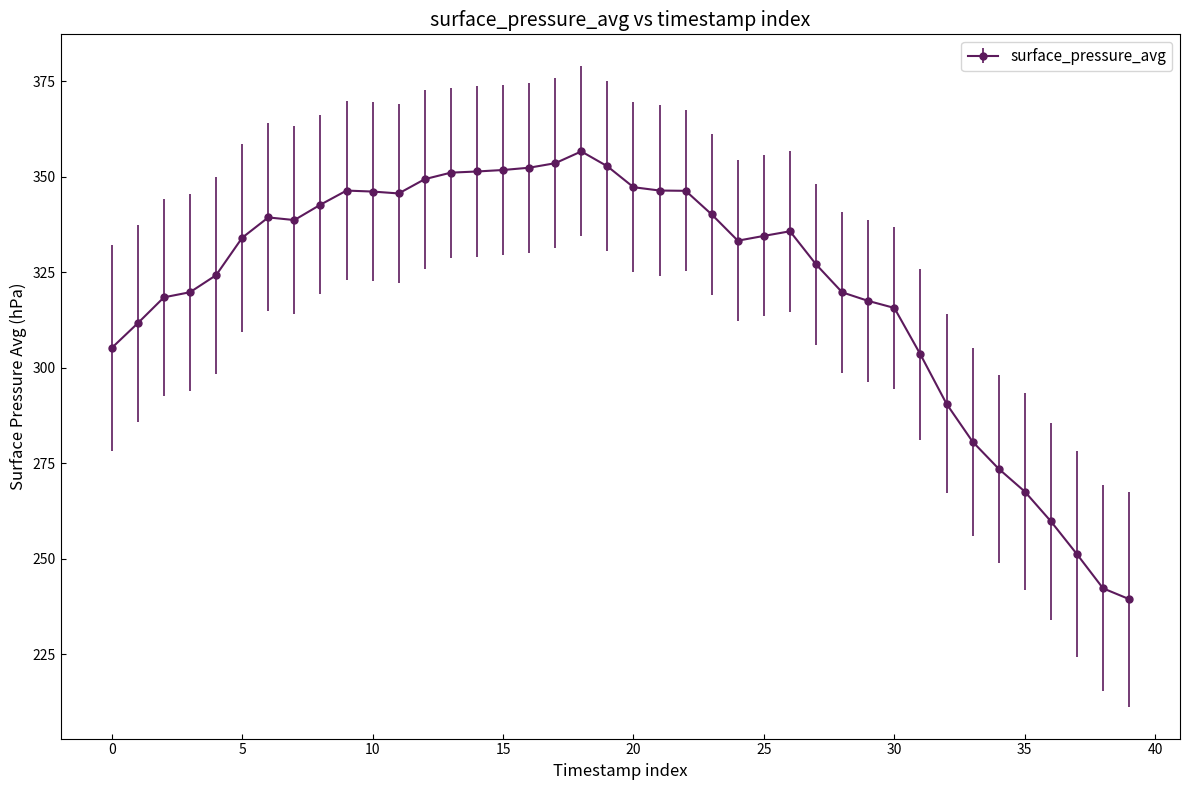

What is the minimum value shown in the chart?

239.5